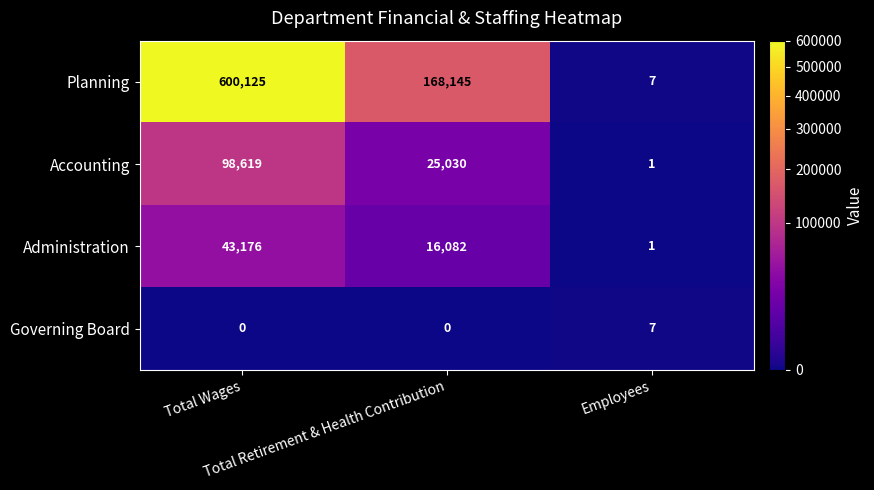

What is the difference between the maximum and minimum values in the Accounting series?

98618